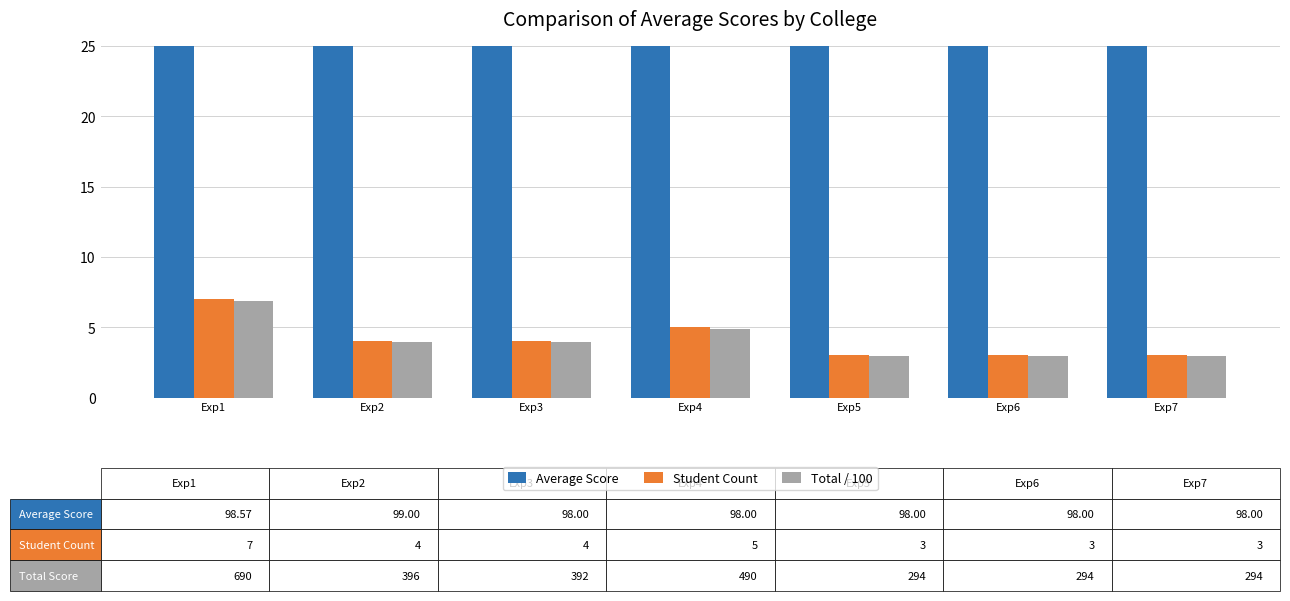

At which label does Average Score reach its minimum?

Exp3